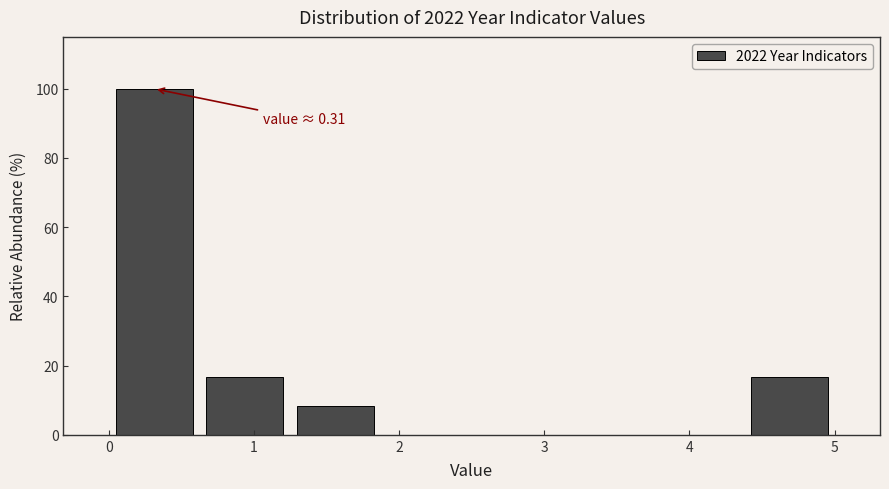

Over which range of the x-axis is the bar tallest?

0.0 to 0.6